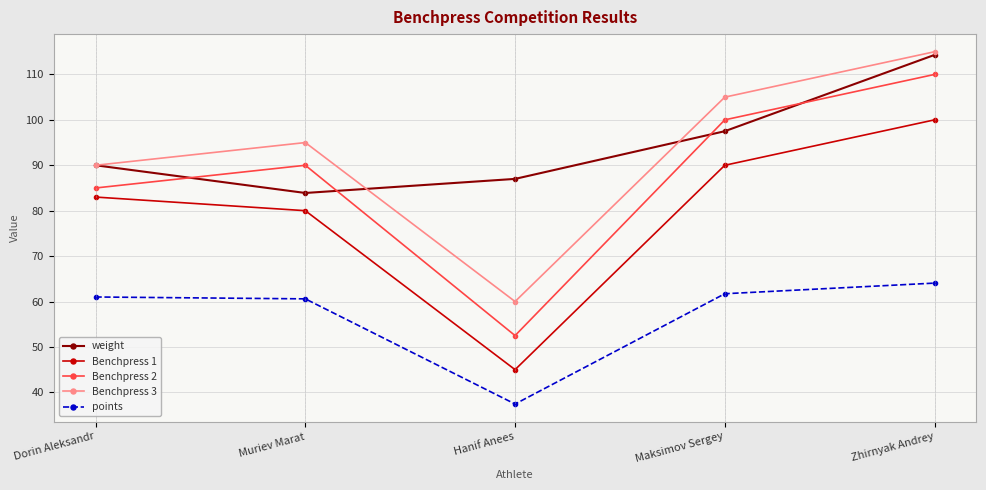

What is the label of the 4th point from the right?

Muriev Marat